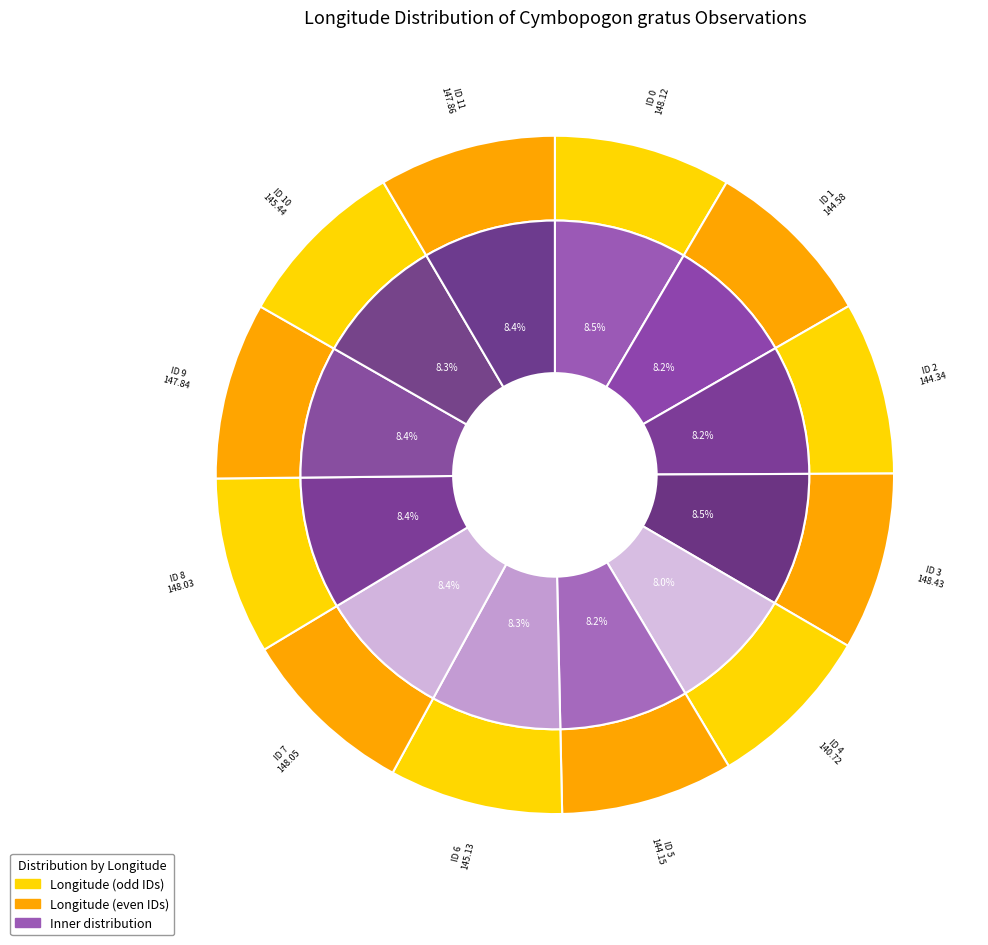

Does 10 account for over 50% of the chart?

No